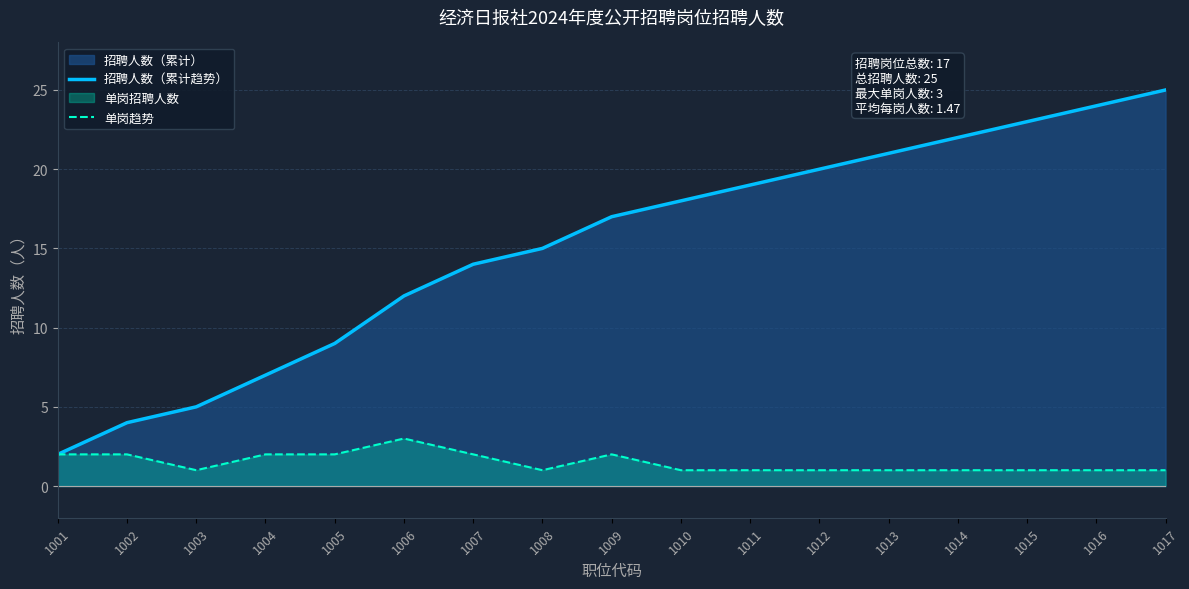

True or false: 单岗趋势 and 招聘人数（累计趋势） intersect in this chart.

False